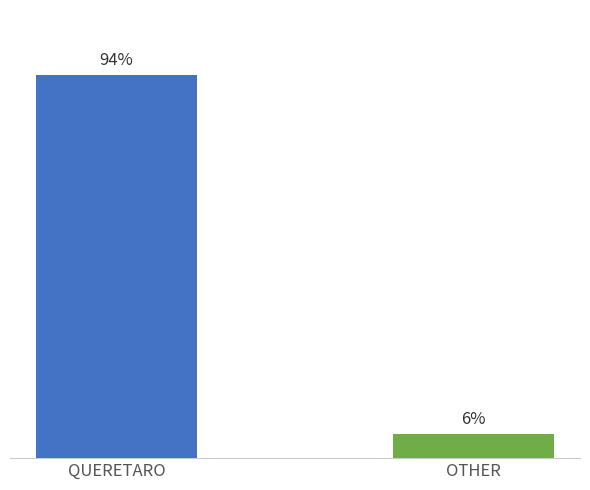

What is the label of the 1st bar from the right?

OTHER